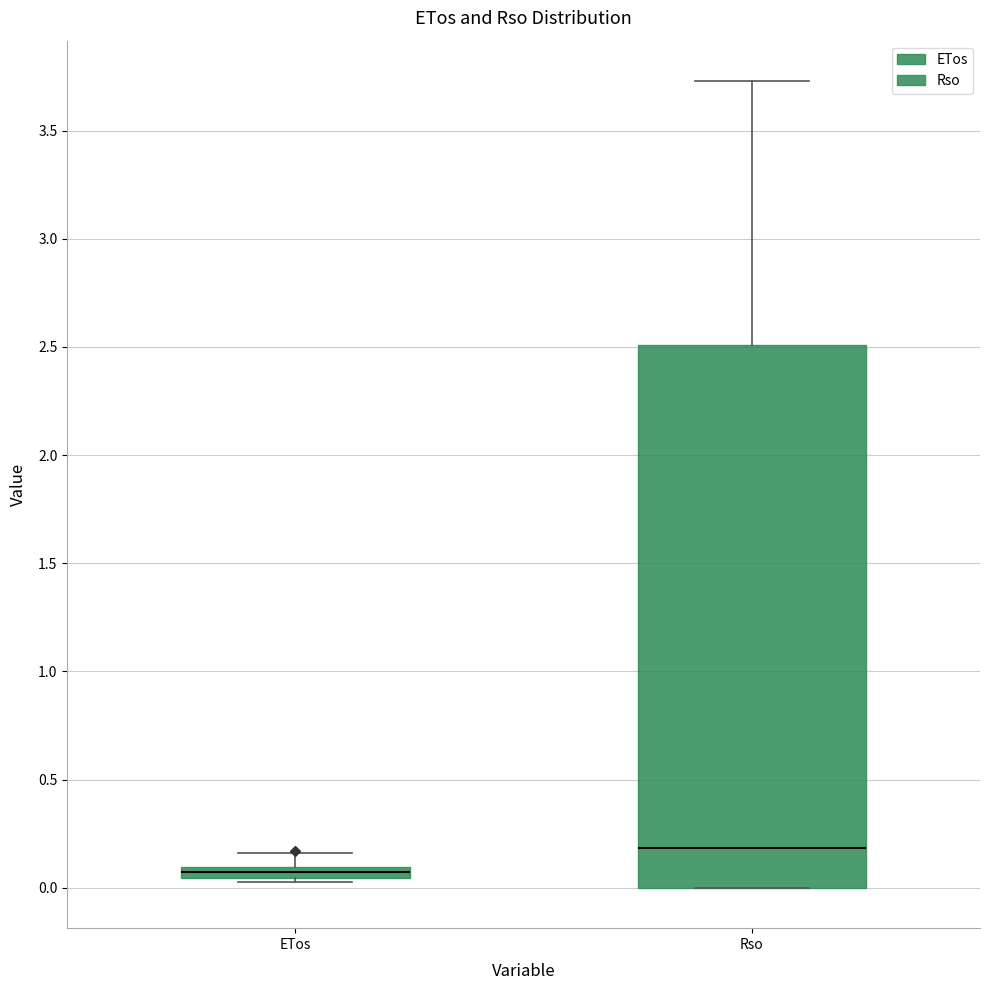

Where does the upper whisker of the box for Rso end on the y-axis? The values are not printed on the chart, so give them approximately, as read against the axis.

3.75